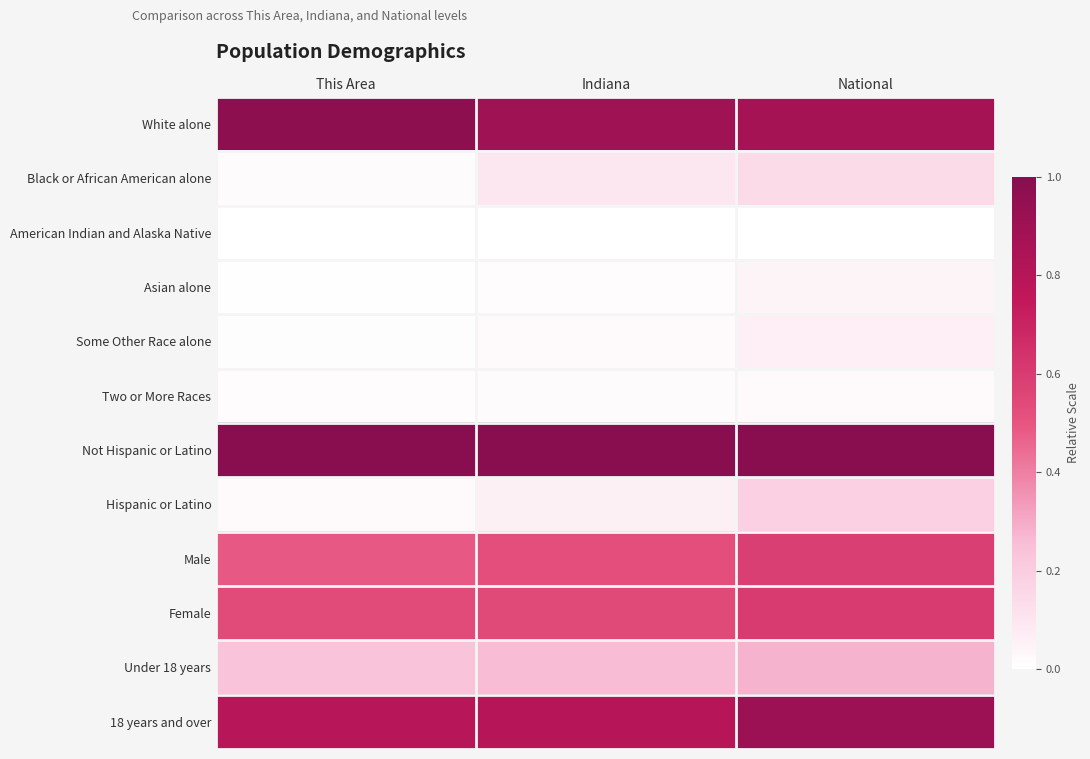

Which has a higher value, This Area or National?

This Area